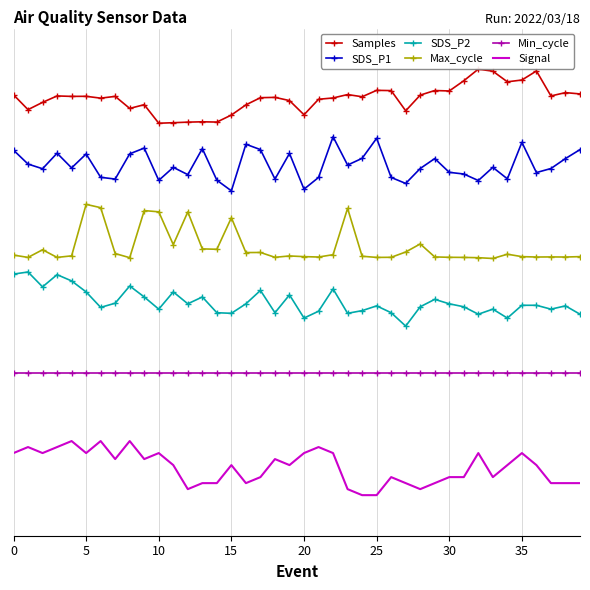

Which label corresponds to the smallest value in the chart?

24